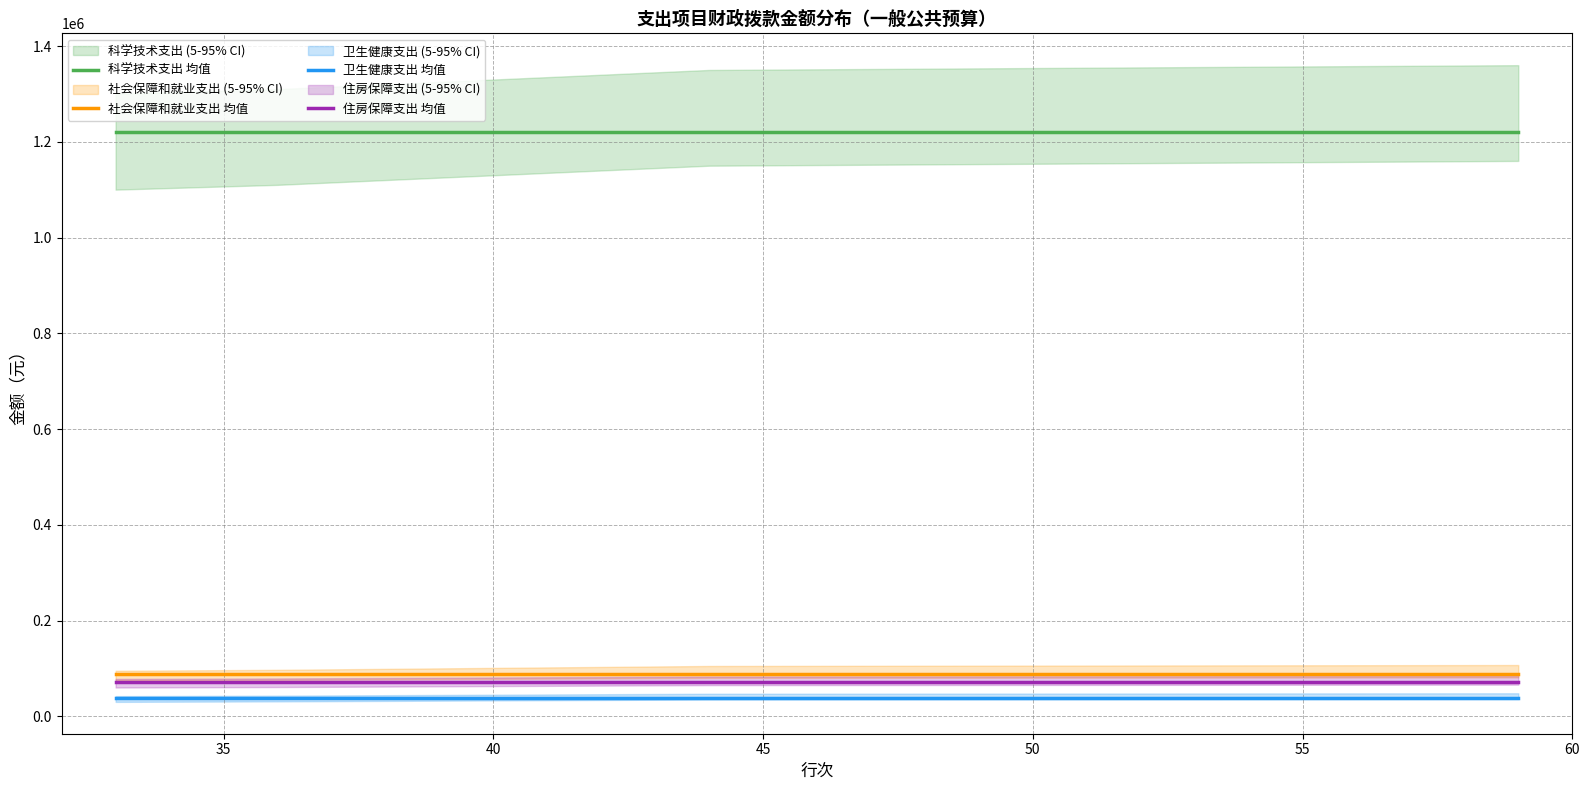

Which series has the widest spread of values?

科学技术支出 均值